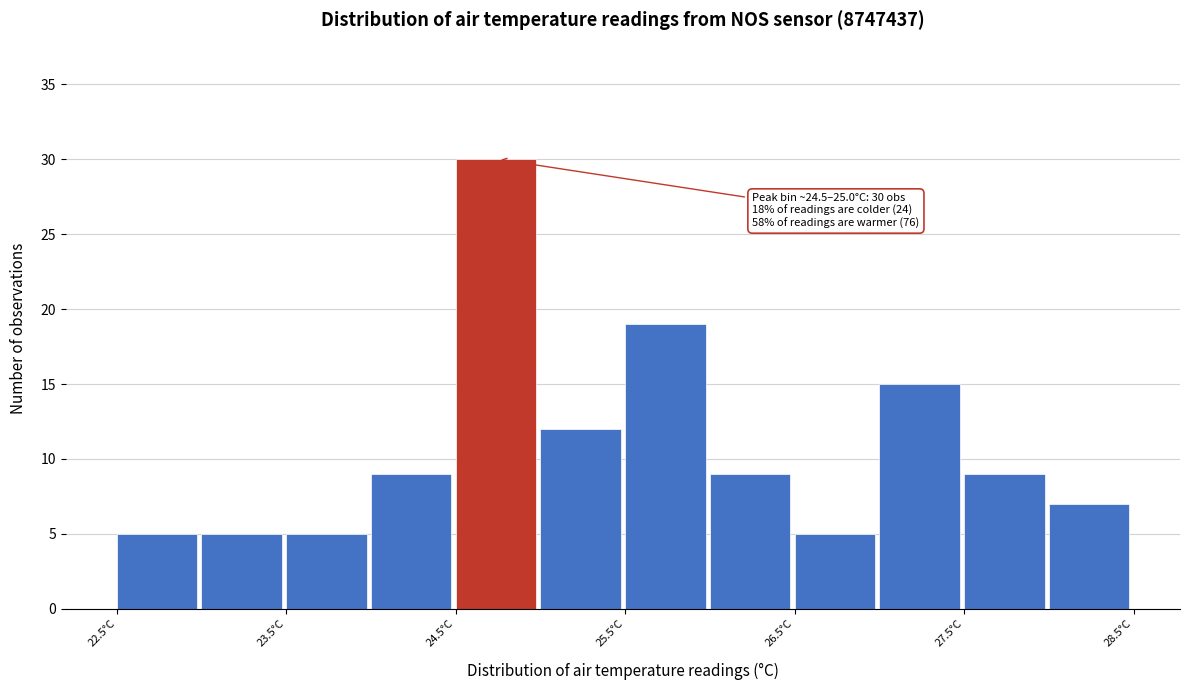

Over which range of the x-axis is the bar tallest?

24.5 to 25.0